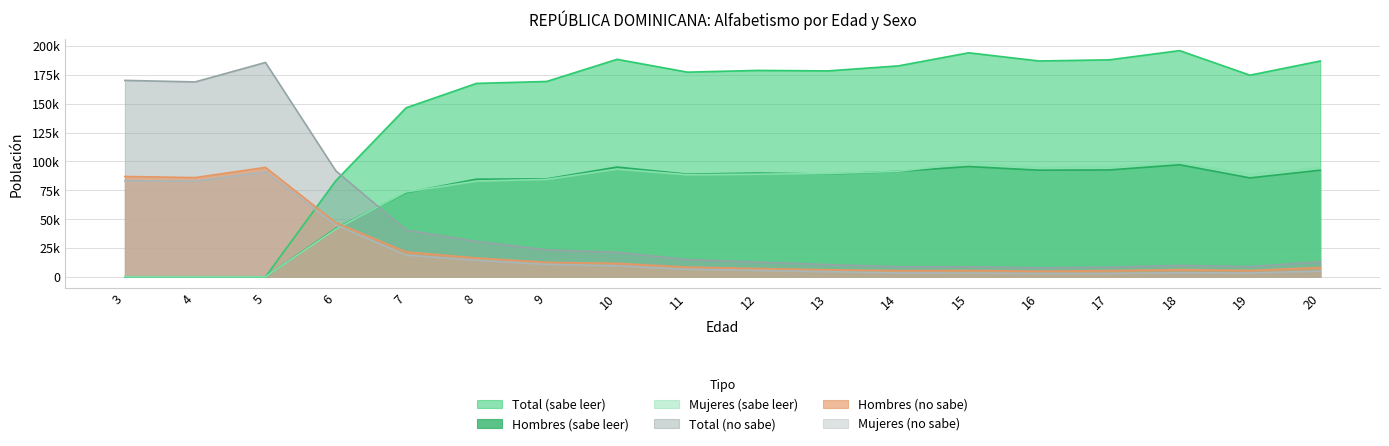

The value of Total (no sabe) at 8 is 21317. True or false?

False